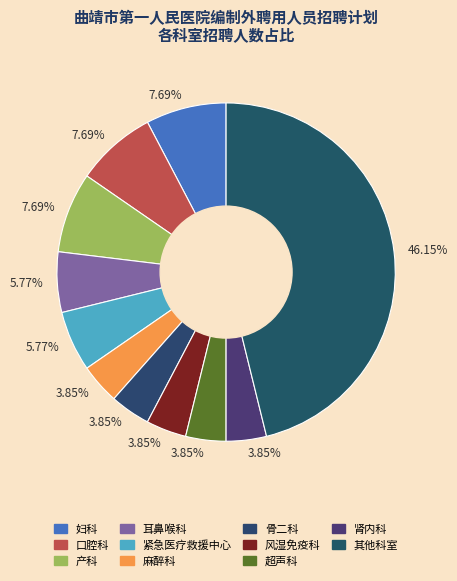

How many segments does this pie chart have?

11